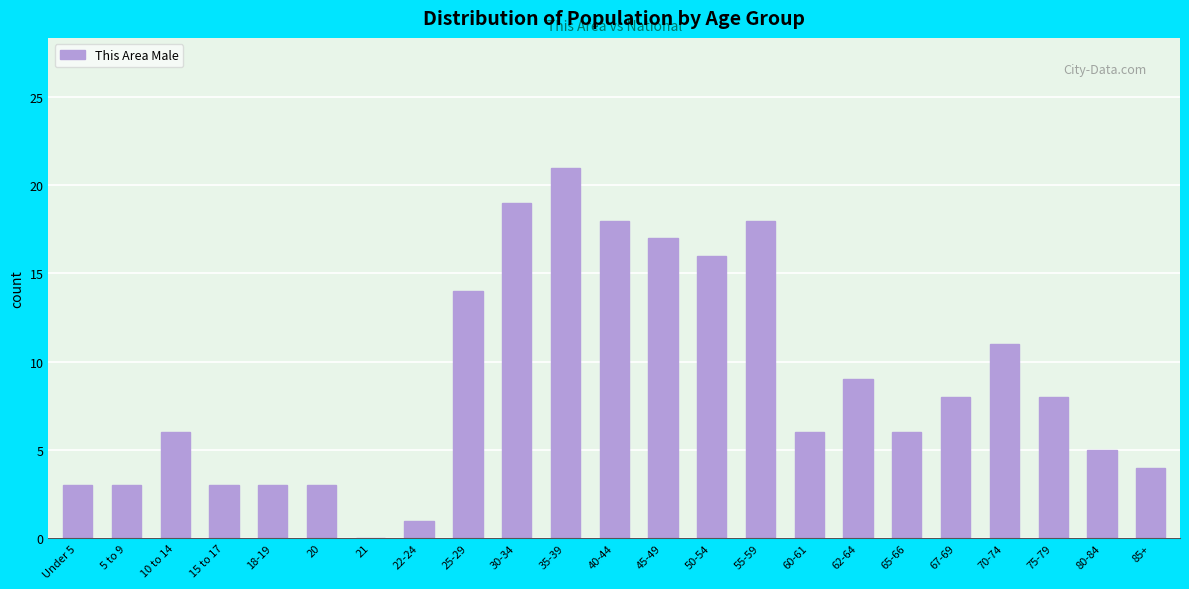

Reading left to right, list all the values displayed in this chart.

Under 5=3	5 to 9=3	10 to 14=6	15 to 17=3	18-19=3	20=3	21=0	22-24=1	25-29=14	30-34=19	35-39=21	40-44=18	45-49=17	50-54=16	55-59=18	60-61=6	62-64=9	65-66=6	67-69=8	70-74=11	75-79=8	80-84=5	85+=4